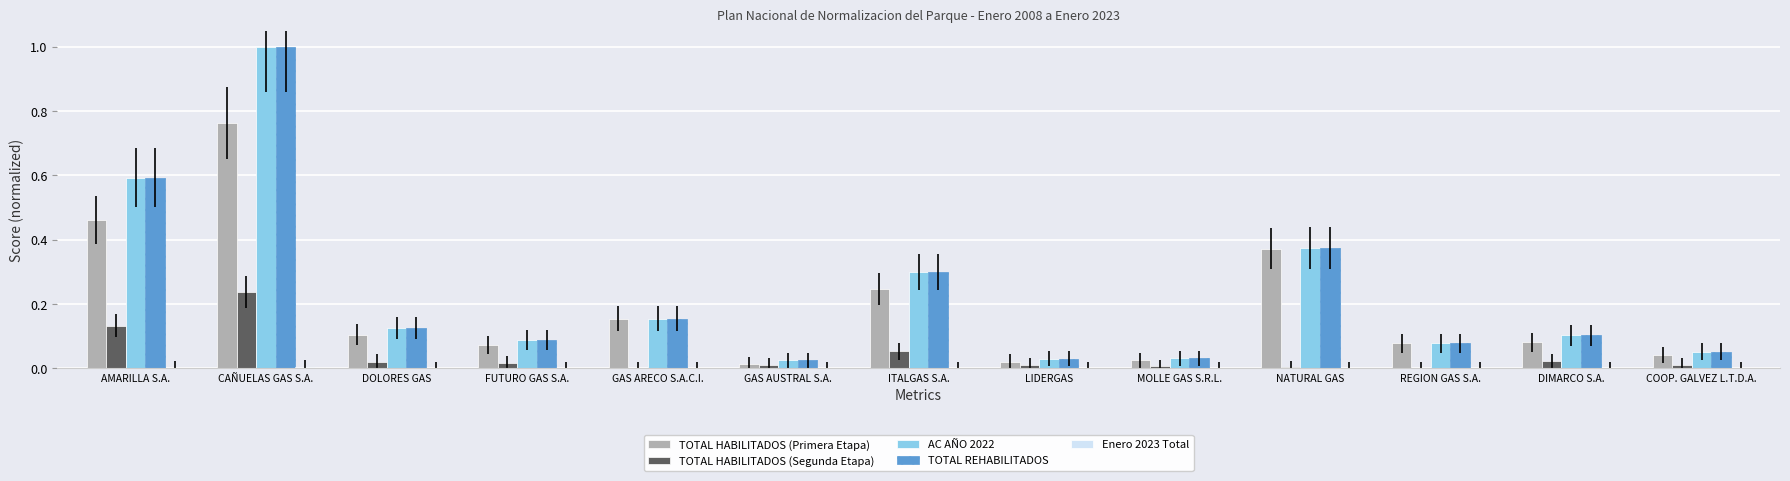

Is it true that TOTAL HABILITADOS (Primera Etapa) equals 0.0 at FUTURO GAS S.A.?

False